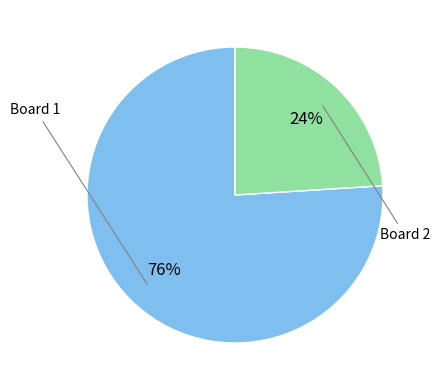

Is there a majority slice in this chart?

Yes